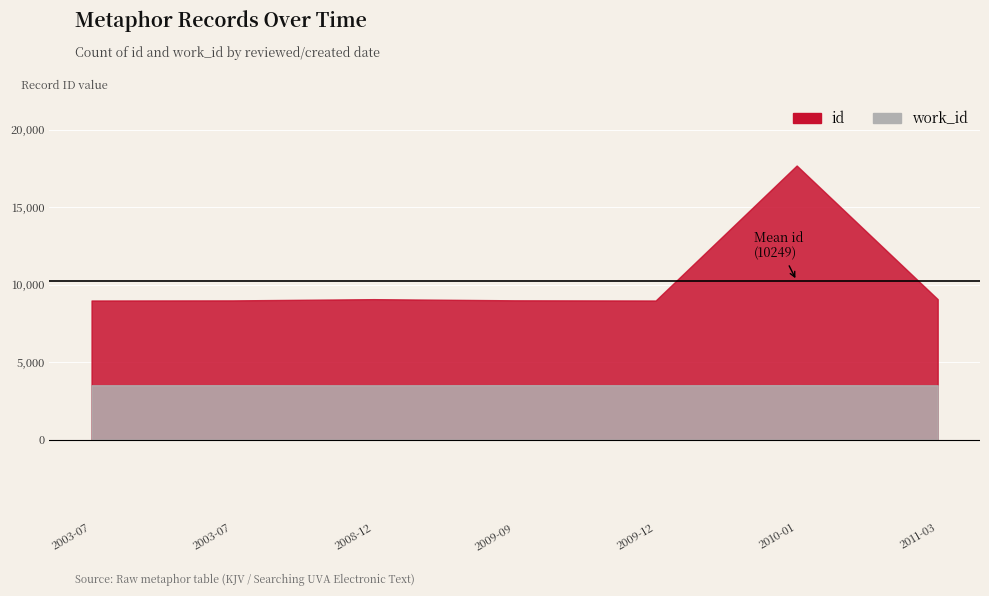

True or false: work_id and id intersect in this chart.

False